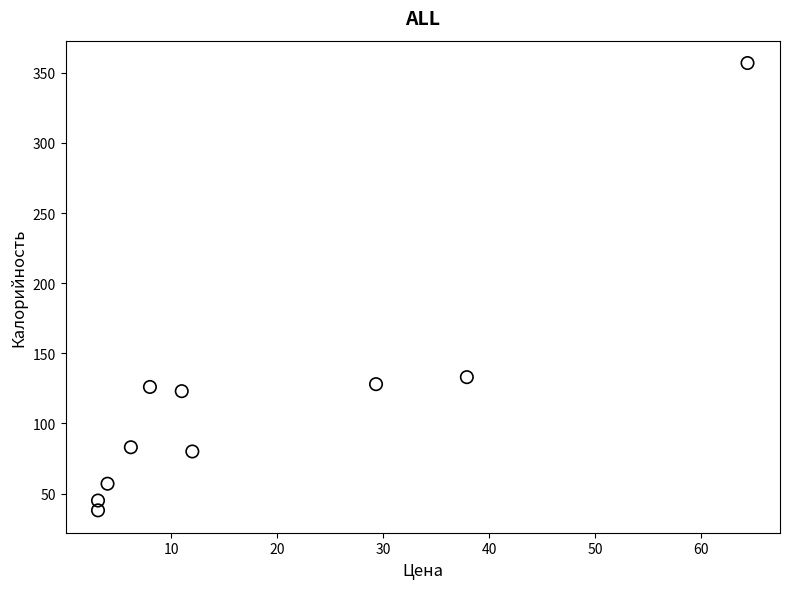

What Y value in the scatter plot is closest to 197?

133